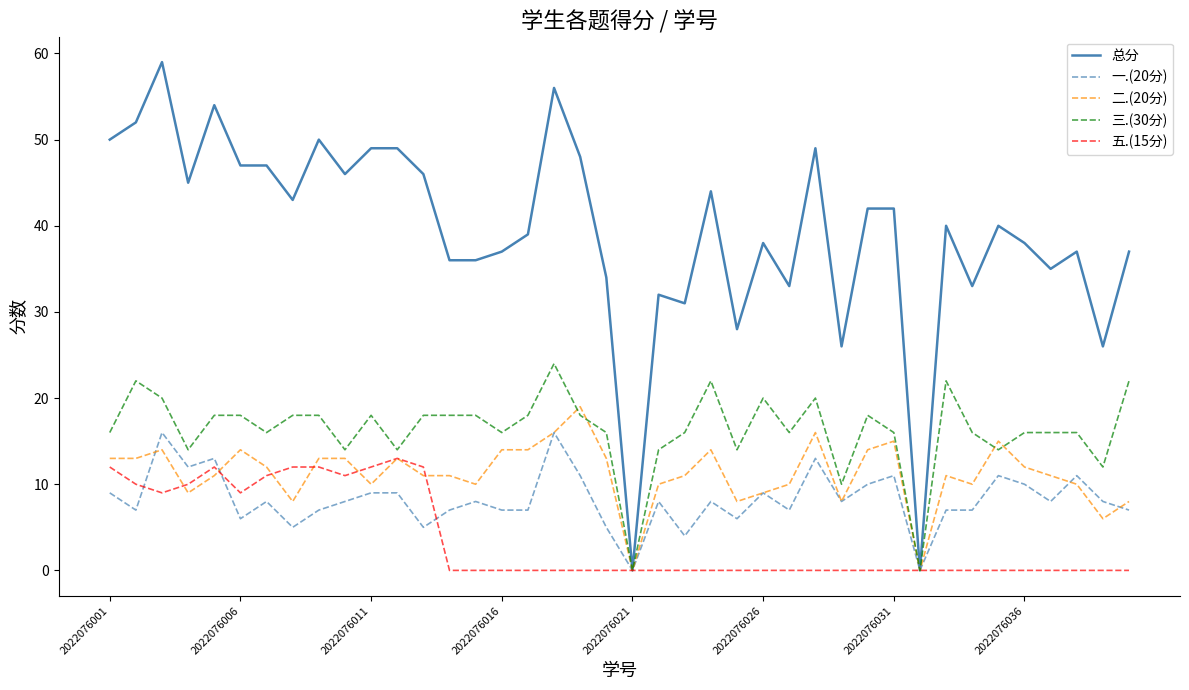

What is the difference between the second highest and minimum values in the 二.(20分) series?

16